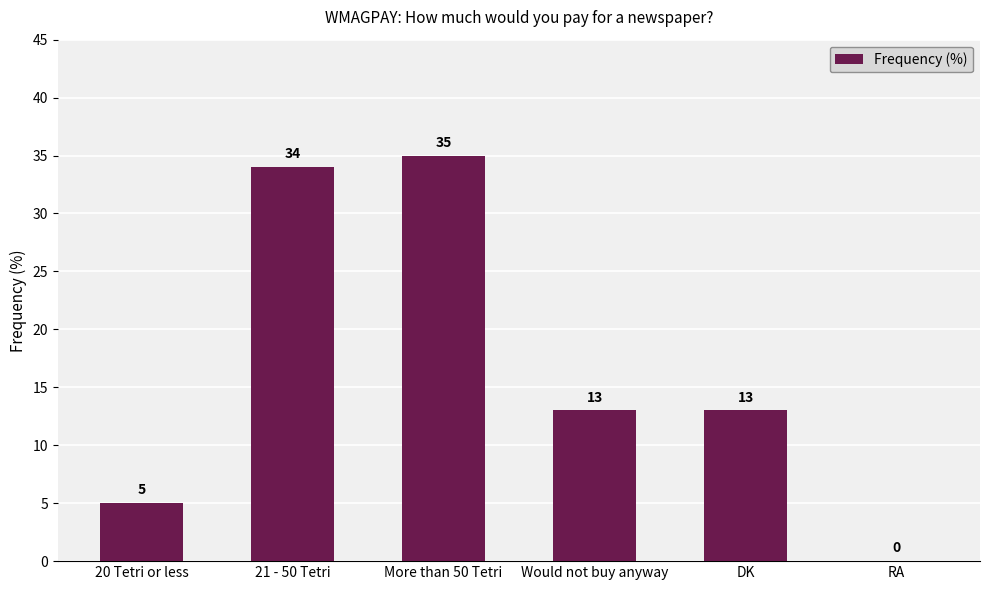

Where does the data first go above 13?

21 - 50 Tetri